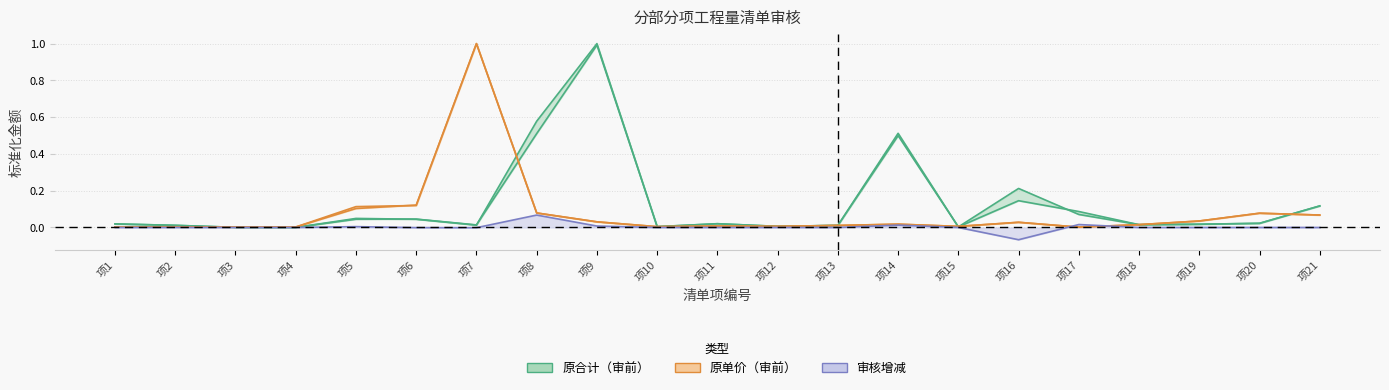

True or false: 合计 has more than 1 points higher than both neighbors.

True